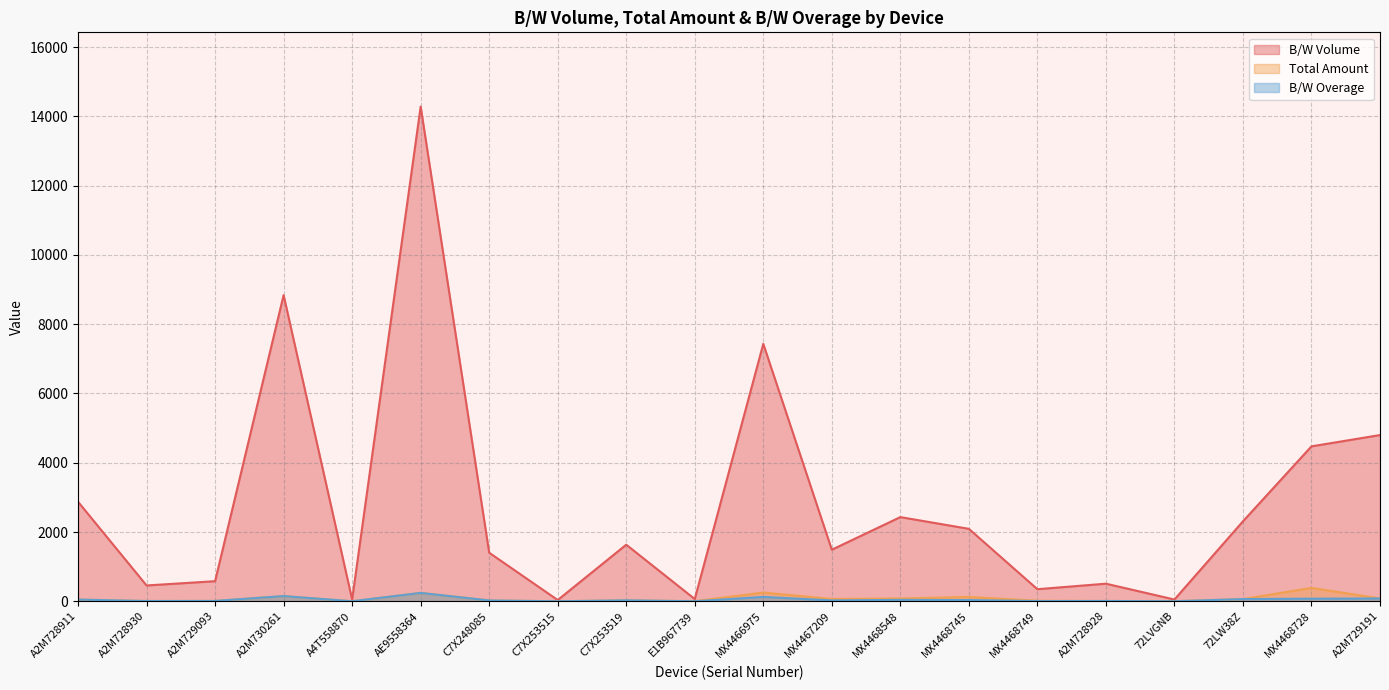

What is the difference between the B/W Overage values at C7X253515 and A2M728930?

7.1